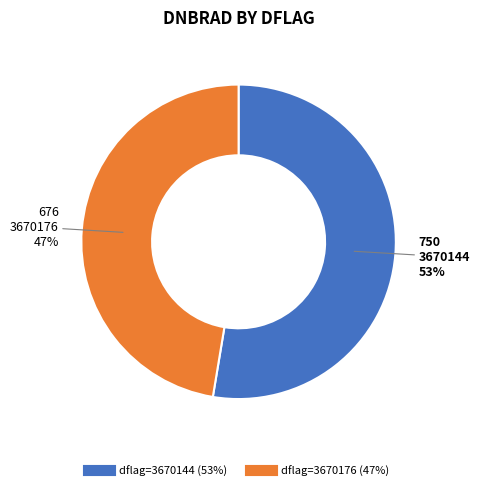

Does any single category account for the majority?

Yes